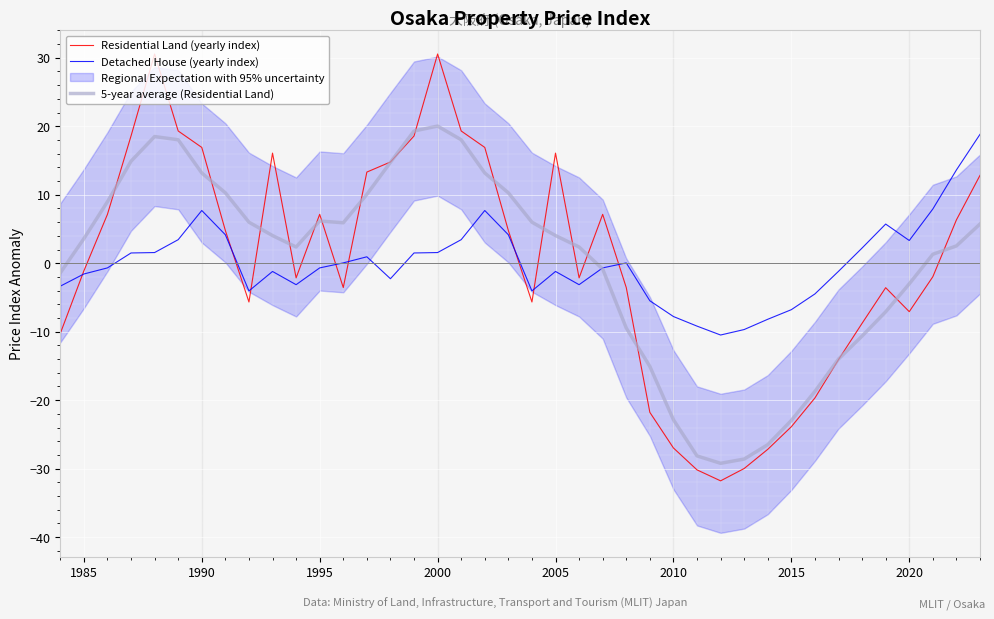

What is the highest value of the Residential Land (yearly index) series?

30.5